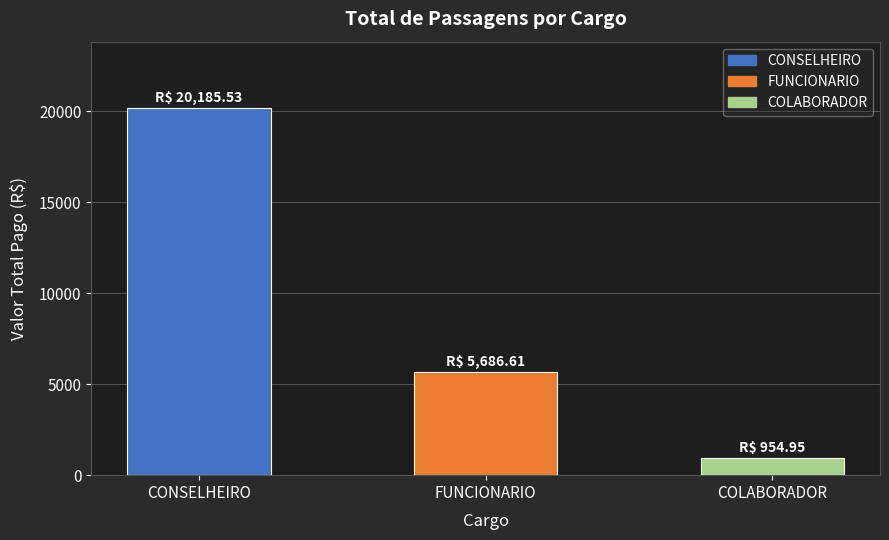

Rank the categories by value from highest to lowest.

CONSELHEIRO, FUNCIONARIO, COLABORADOR